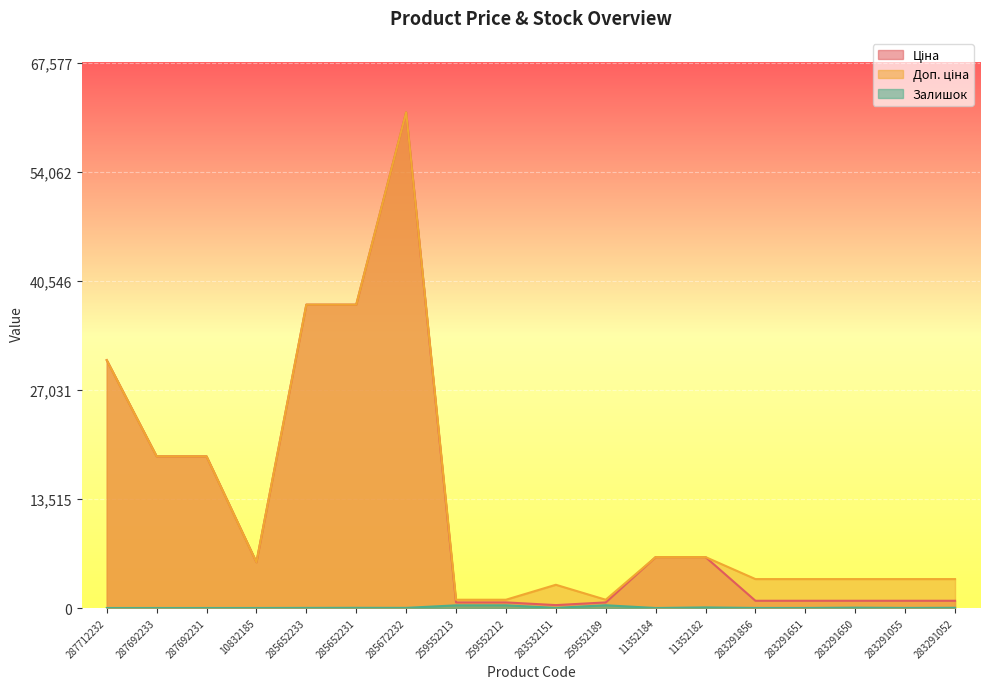

True or false: Доп. ціна and Ціна cross at least once.

False